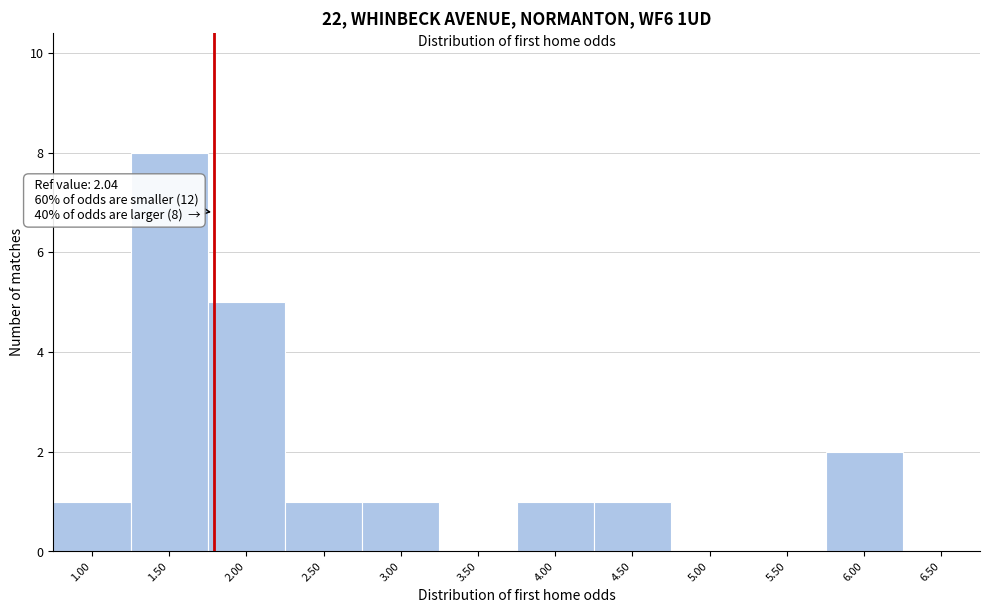

Reading right to left, what are all the values shown in this chart?

6.50=0	6.00=2	5.50=0	5.00=0	4.50=1	4.00=1	3.50=0	3.00=1	2.50=1	2.00=5	1.50=8	1.00=1